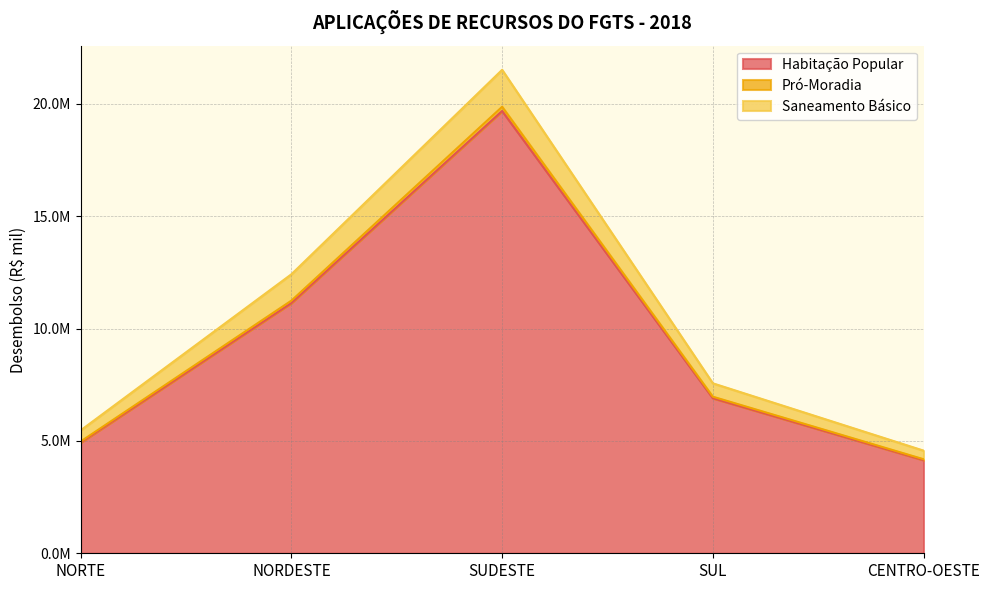

How many lines are shown in the chart?

3